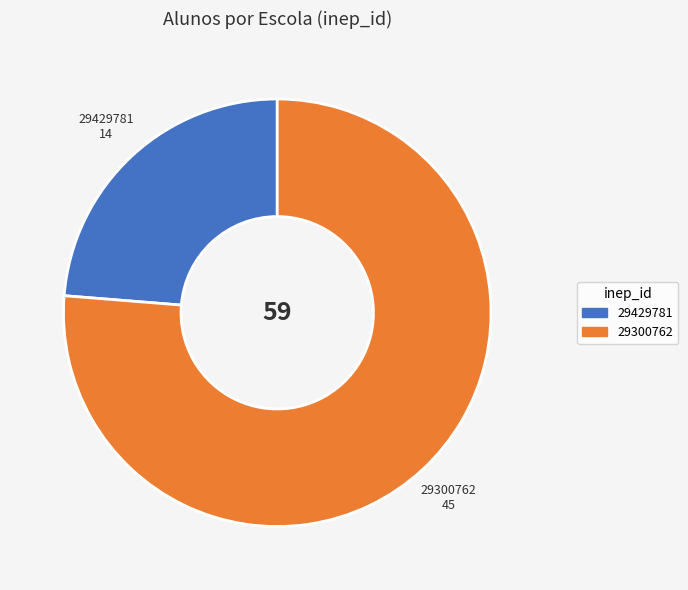

What is the largest slice in the pie chart?

29300762